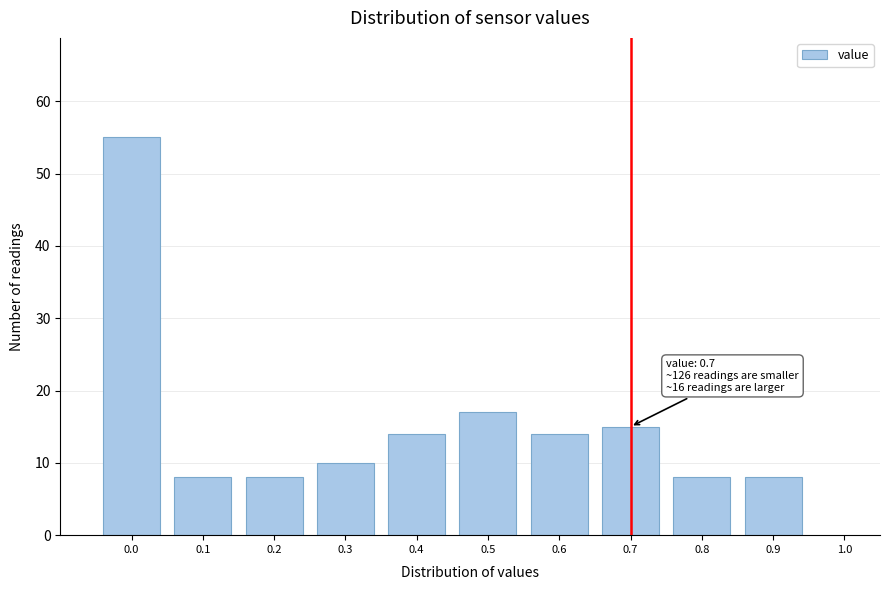

Over which range of the x-axis is the bar tallest?

-0.05 to 0.05